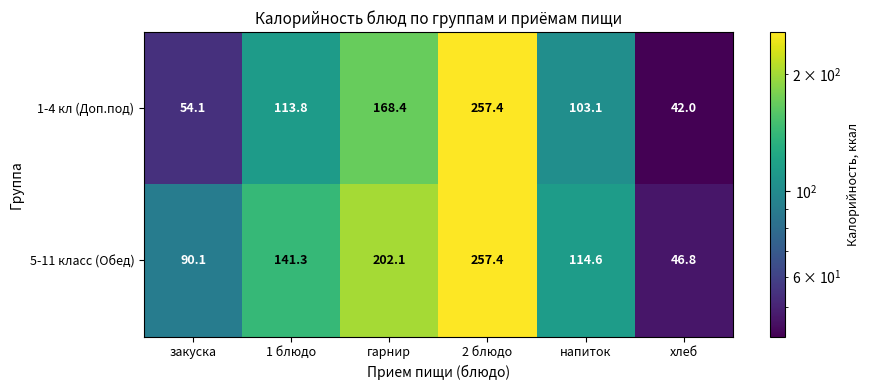

How many series are shown in this chart?

2